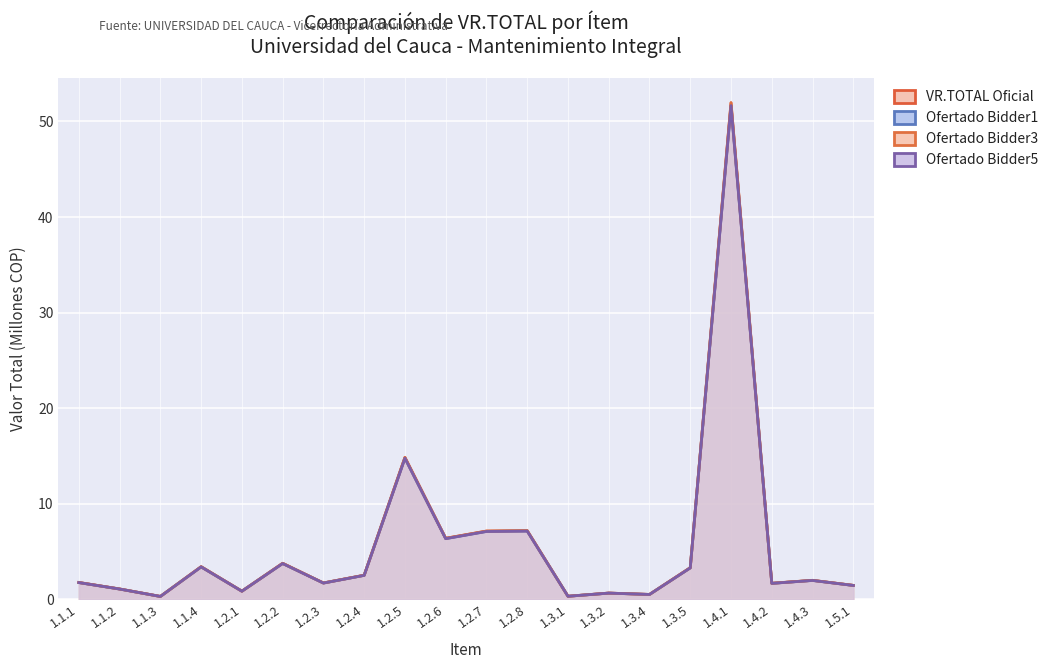

Reading right to left, extract all data points from this chart.

VR.TOTAL Oficial: 1.5.1=1.5	1.4.3=2.0	1.4.2=1.7	1.4.1=52.0	1.3.5=3.3	1.3.4=0.5	1.3.2=0.7	1.3.1=0.3	1.2.8=7.2	1.2.7=7.2	1.2.6=6.4	1.2.5=14.9	1.2.4=2.5	1.2.3=1.7	1.2.2=3.8	1.2.1=0.9	1.1.4=3.4	1.1.3=0.3	1.1.2=1.1	1.1.1=1.8
Ofertado Bidder1: 1.5.1=1.5	1.4.3=2.0	1.4.2=1.7	1.4.1=51.7	1.3.5=3.3	1.3.4=0.5	1.3.2=0.7	1.3.1=0.3	1.2.8=7.2	1.2.7=7.1	1.2.6=6.4	1.2.5=14.8	1.2.4=2.5	1.2.3=1.7	1.2.2=3.8	1.2.1=0.9	1.1.4=3.4	1.1.3=0.3	1.1.2=1.1	1.1.1=1.8
Ofertado Bidder3: 1.5.1=1.5	1.4.3=2.0	1.4.2=1.7	1.4.1=52.0	1.3.5=3.3	1.3.4=0.5	1.3.2=0.7	1.3.1=0.3	1.2.8=7.2	1.2.7=7.2	1.2.6=6.4	1.2.5=14.9	1.2.4=2.5	1.2.3=1.7	1.2.2=3.8	1.2.1=0.9	1.1.4=3.4	1.1.3=0.3	1.1.2=1.1	1.1.1=1.8
Ofertado Bidder5: 1.5.1=1.5	1.4.3=2.0	1.4.2=1.7	1.4.1=51.7	1.3.5=3.3	1.3.4=0.5	1.3.2=0.7	1.3.1=0.3	1.2.8=7.2	1.2.7=7.1	1.2.6=6.4	1.2.5=14.8	1.2.4=2.5	1.2.3=1.7	1.2.2=3.8	1.2.1=0.9	1.1.4=3.4	1.1.3=0.3	1.1.2=1.1	1.1.1=1.8